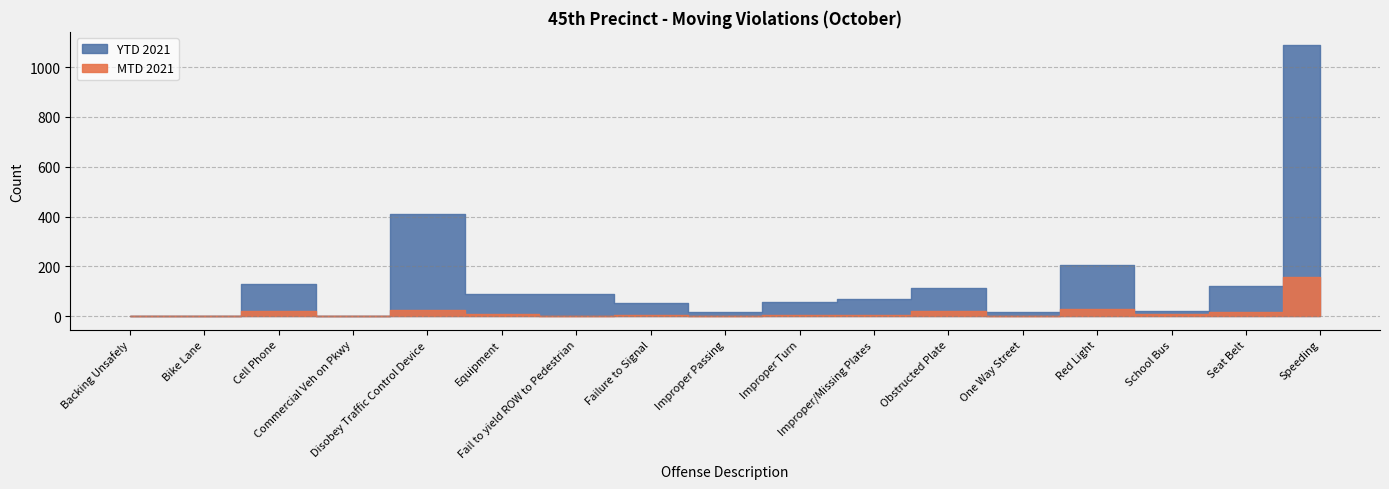

Where is the first local maximum for YTD 2021?

Cell Phone